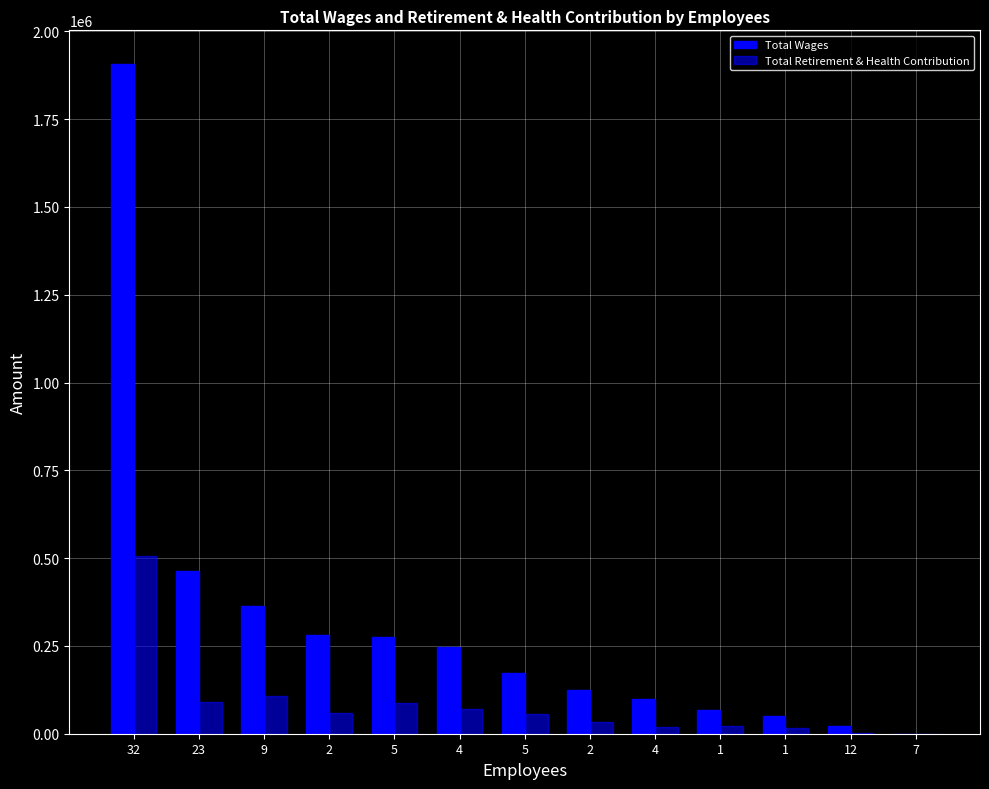

Are the bars grouped side by side (vs. stacked)?

Yes